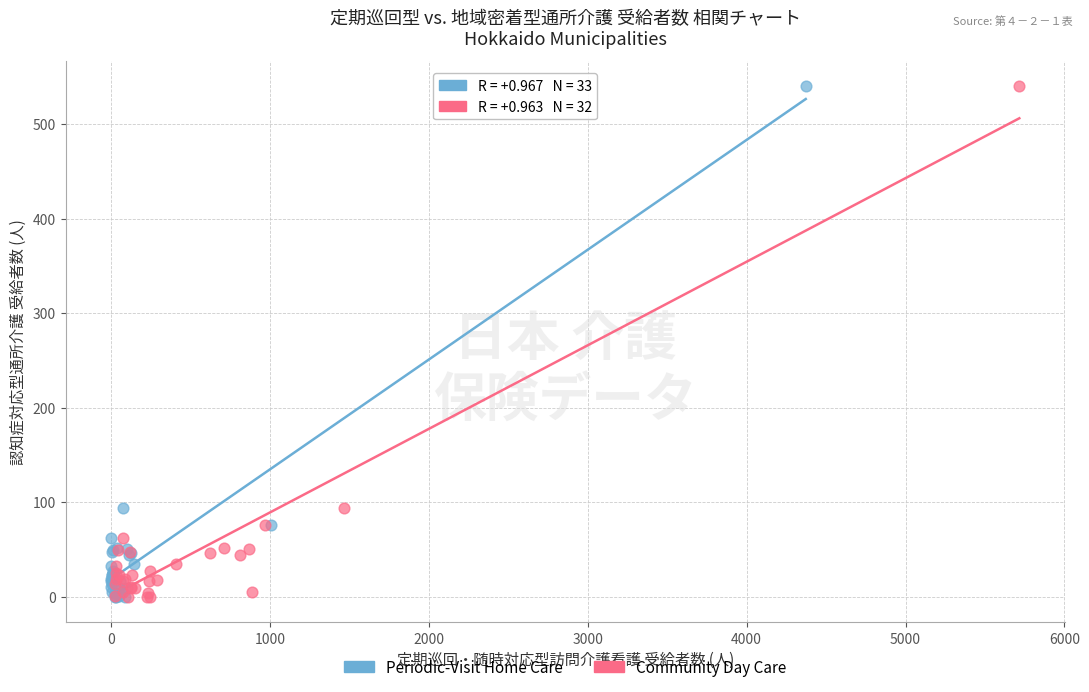

What are all the series names shown in the legend?

Periodic-Visit Home Care, Community Day Care